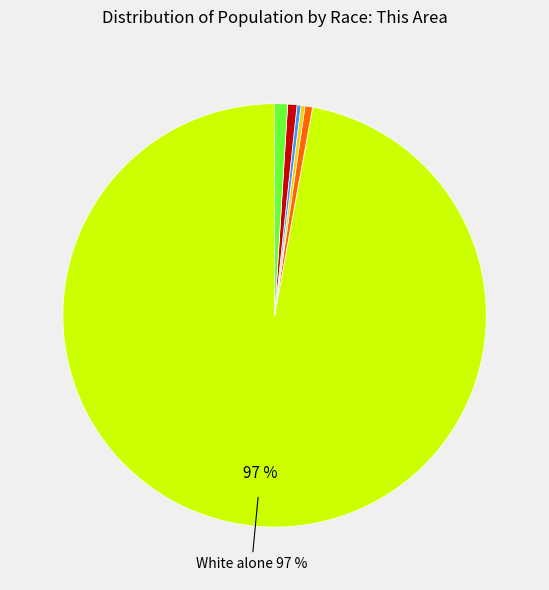

Is there any slice that represents more than half of the pie?

Yes